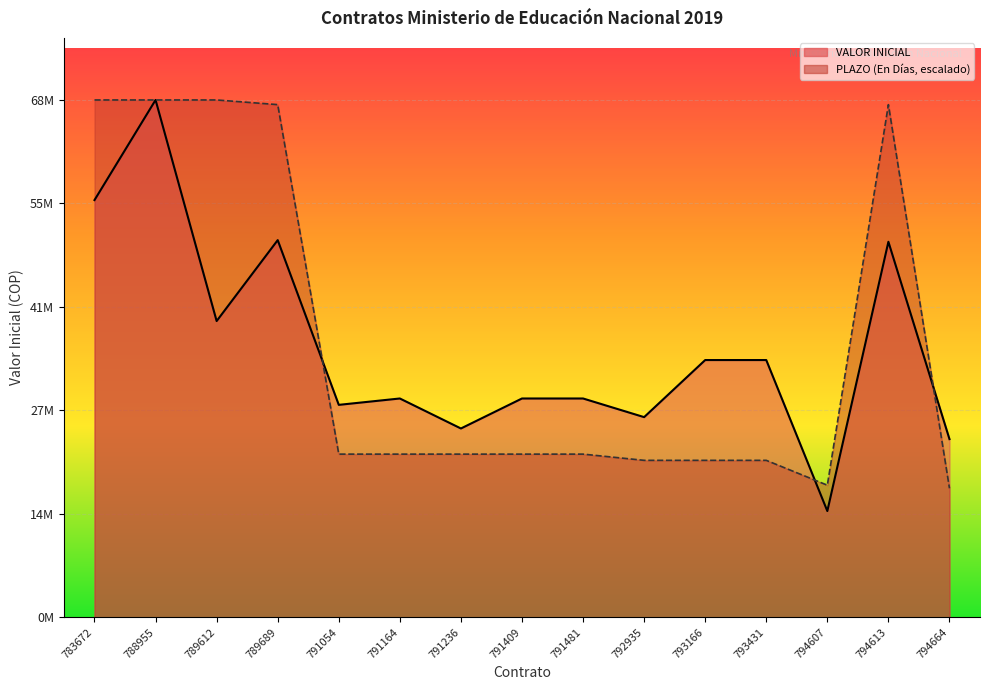

Rank the series by their maximum value, from lowest to highest.

VALOR INICIAL, PLAZO (En Días)